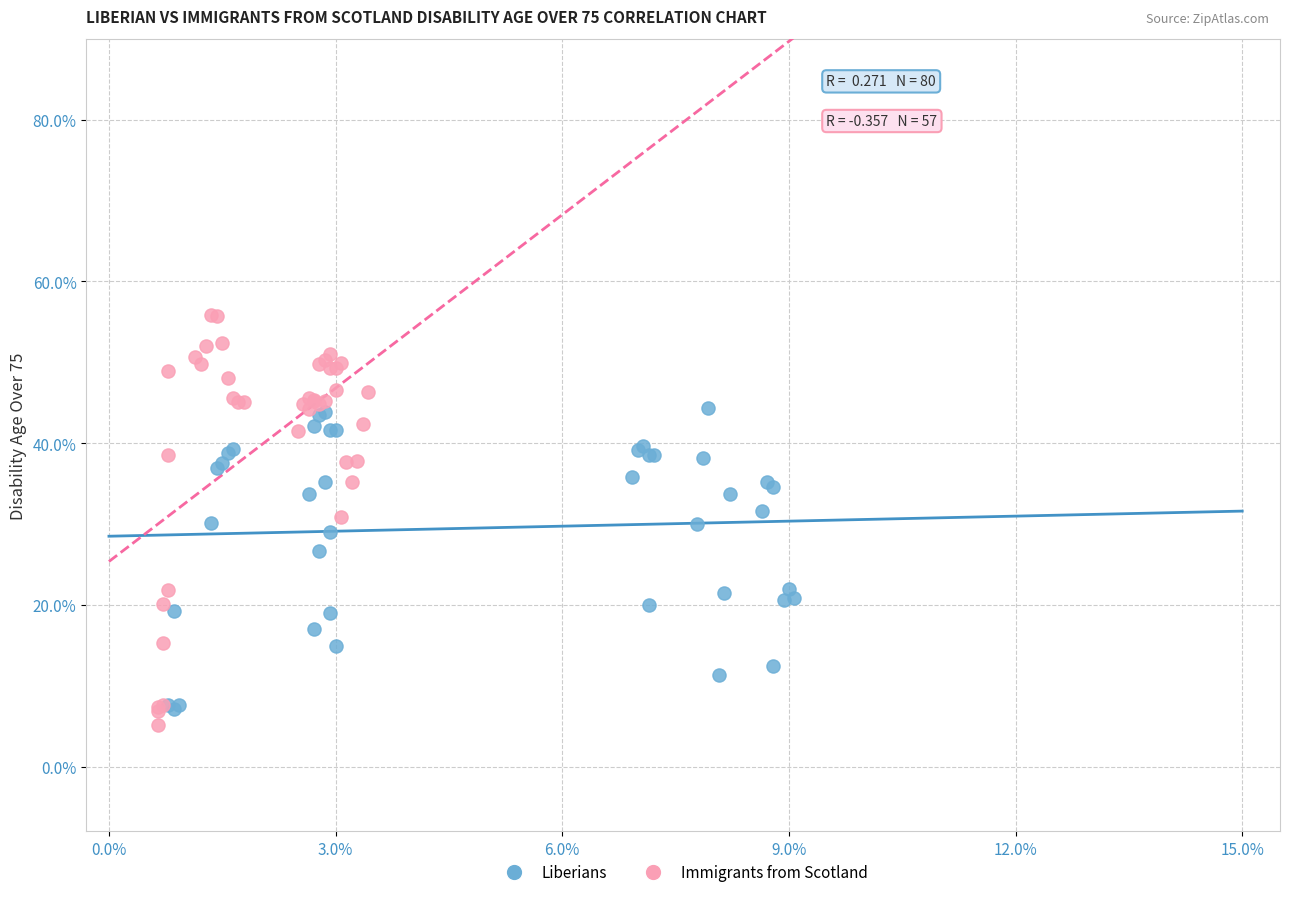

Which series has the widest spread of Y values?

Immigrants from Scotland